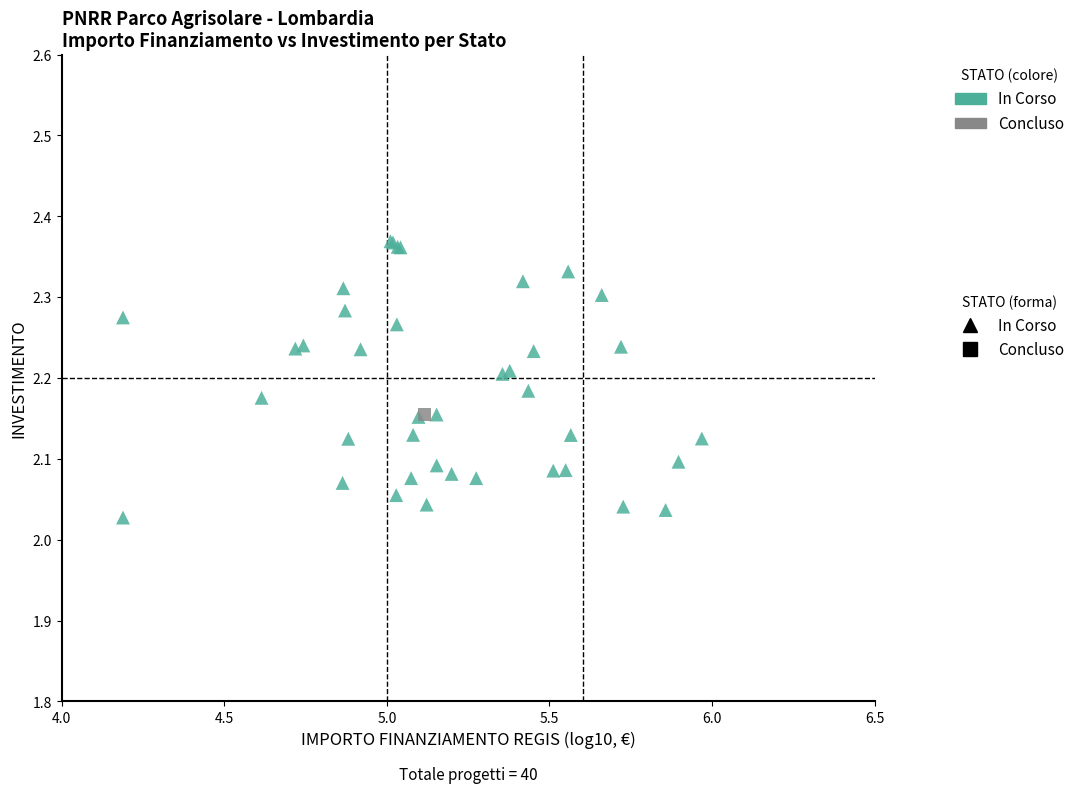

What are all the series names shown in the legend?

In Corso, Concluso